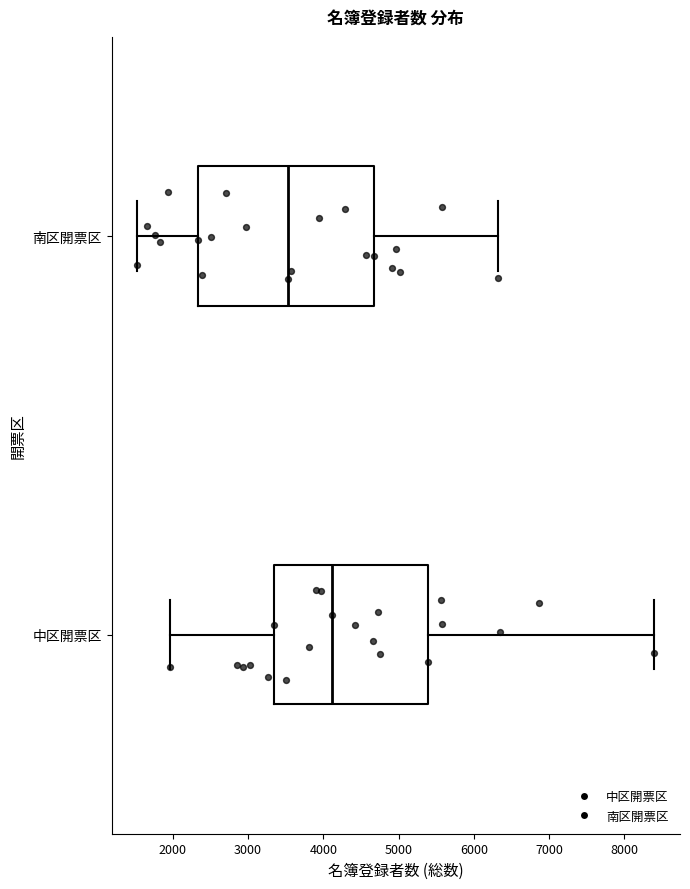

Reading bottom to top, read every box against the x-axis: the position of its median line, the range the box covers, and the ends of its whiskers. The values are not printed on the chart, so give them approximately, as read against the axis.

中区開票区: median 4100, box 3300 to 5400, whiskers 2000 to 8400
南区開票区: median 3500, box 2300 to 4700, whiskers 1500 to 6300